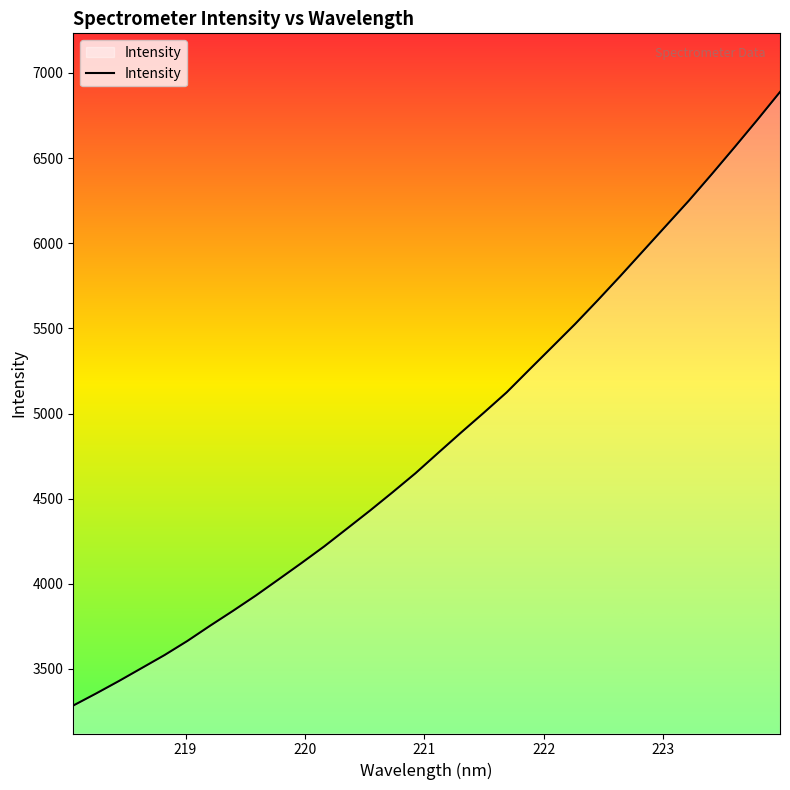

What is the maximum value shown in the chart?

6888.1